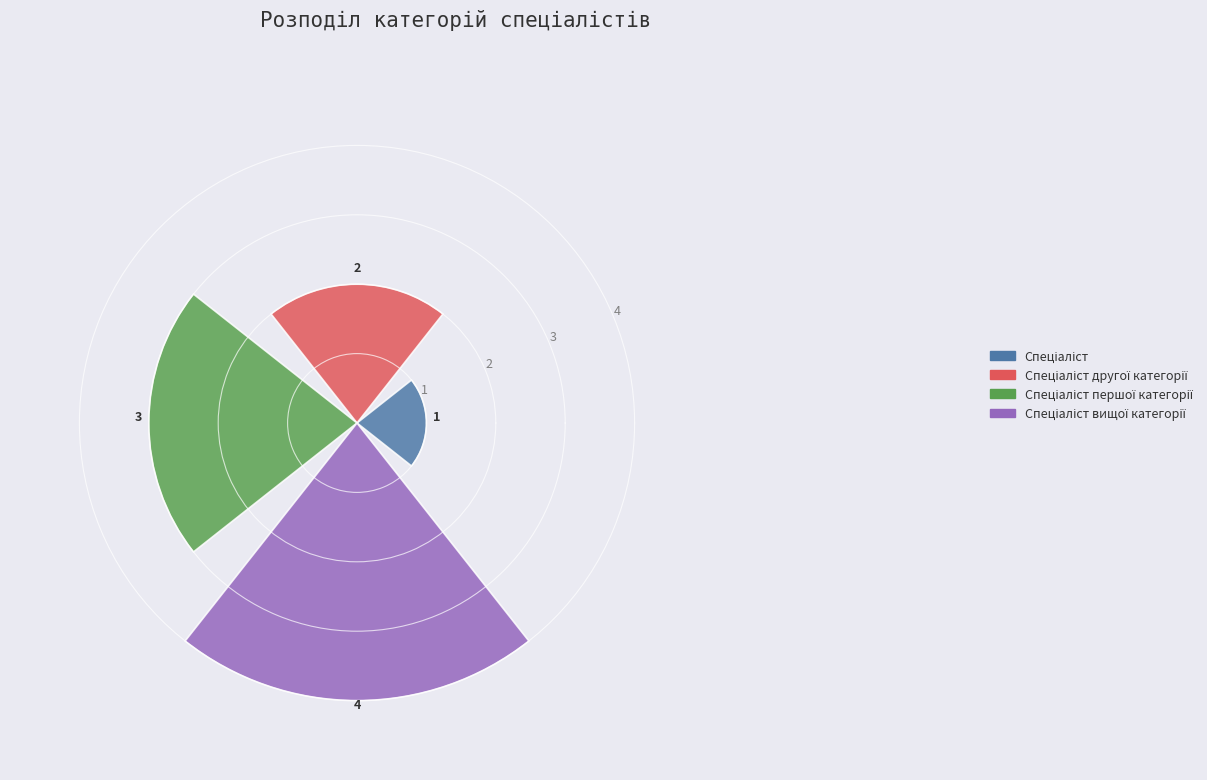

What is the maximum value shown in the chart?

4